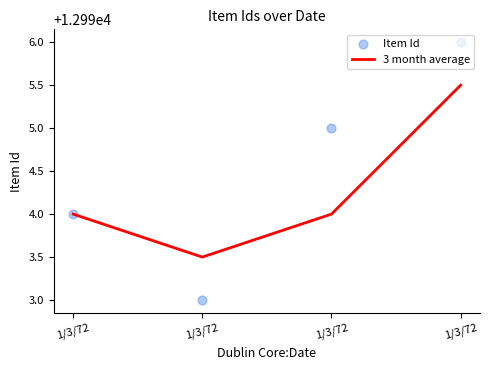

Which series has the widest spread of Y values?

Item Id